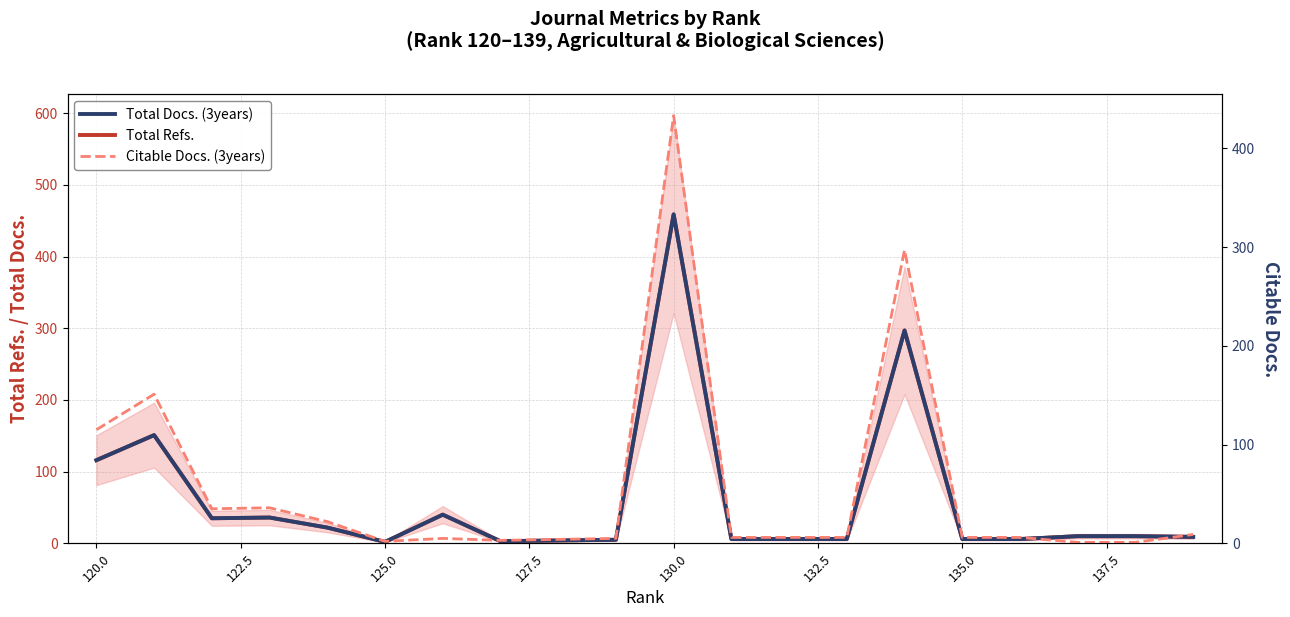

Which series has the widest spread of values?

Total Refs.